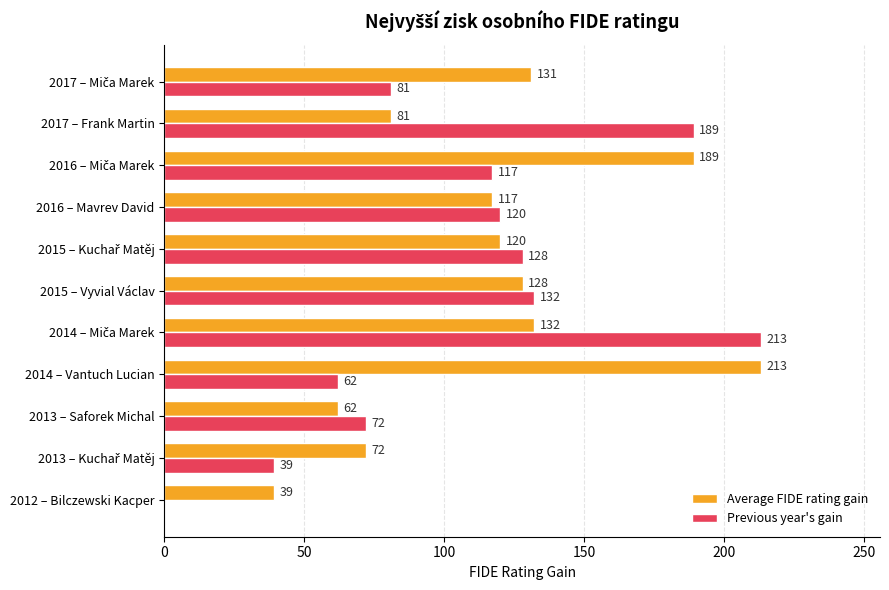

What is the maximum value for Previous year's gain?

213